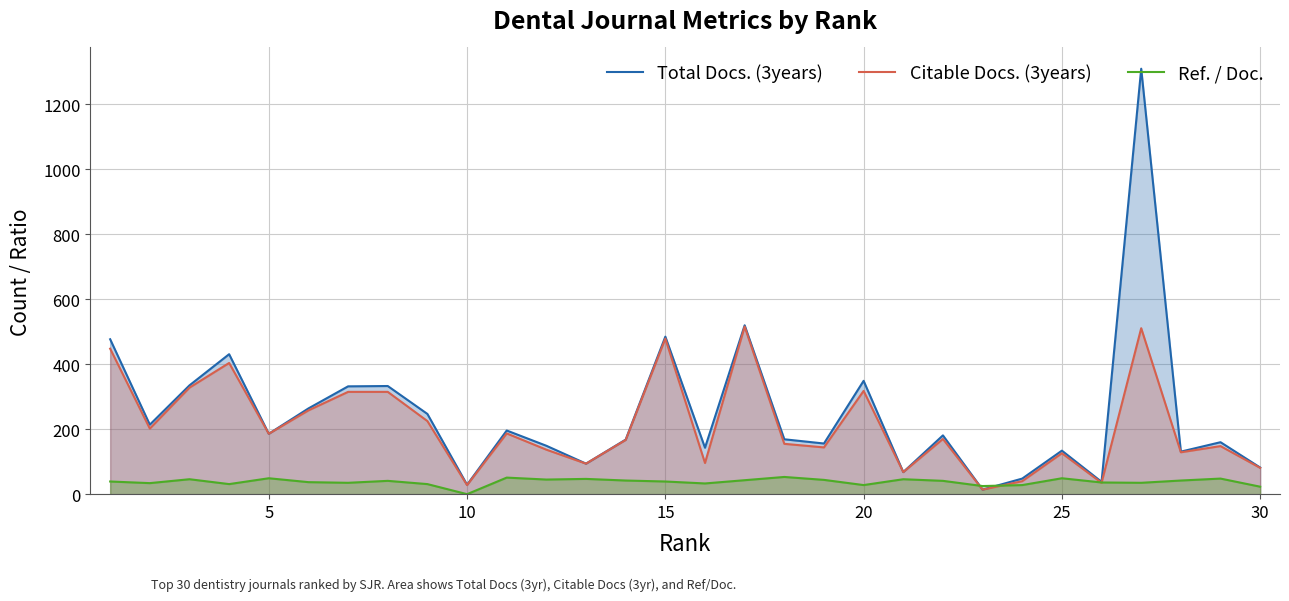

Which series has the widest spread of values?

Total Docs. (3years)